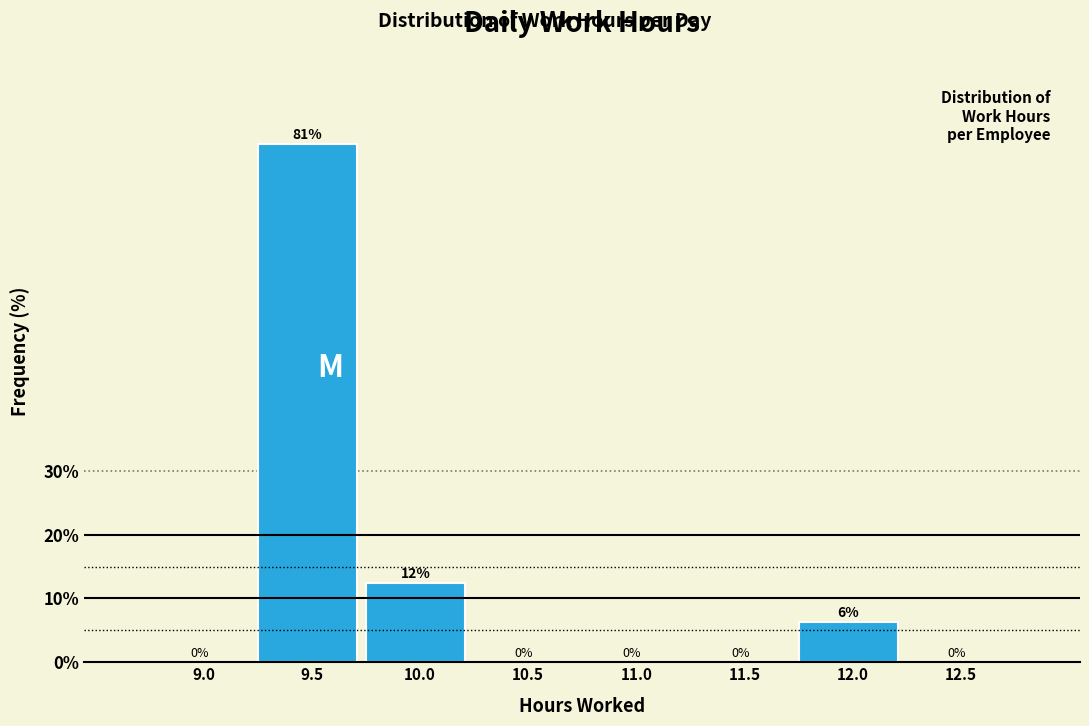

The chart shows a value of 141.1 at 9.5. True or false?

False